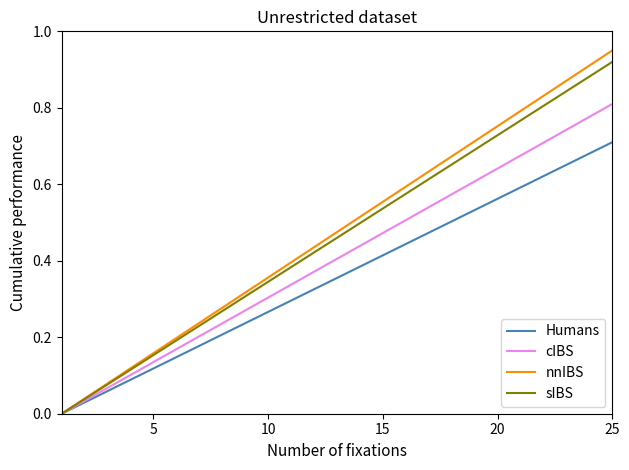

True or false: Humans and sIBS cross at least once.

False